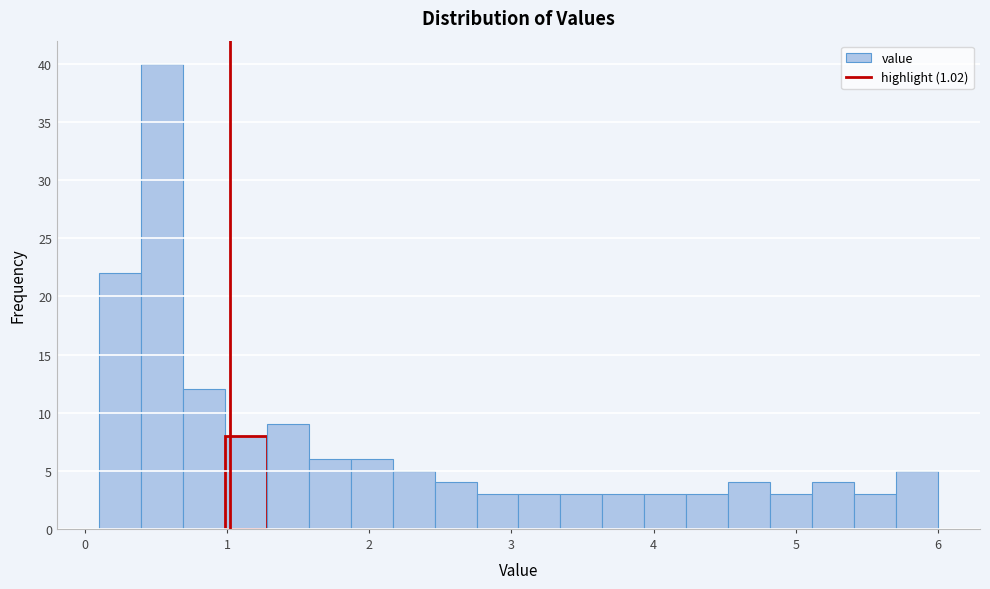

Read against the x-axis, roughly where is the centre of the tallest bar?

0.5